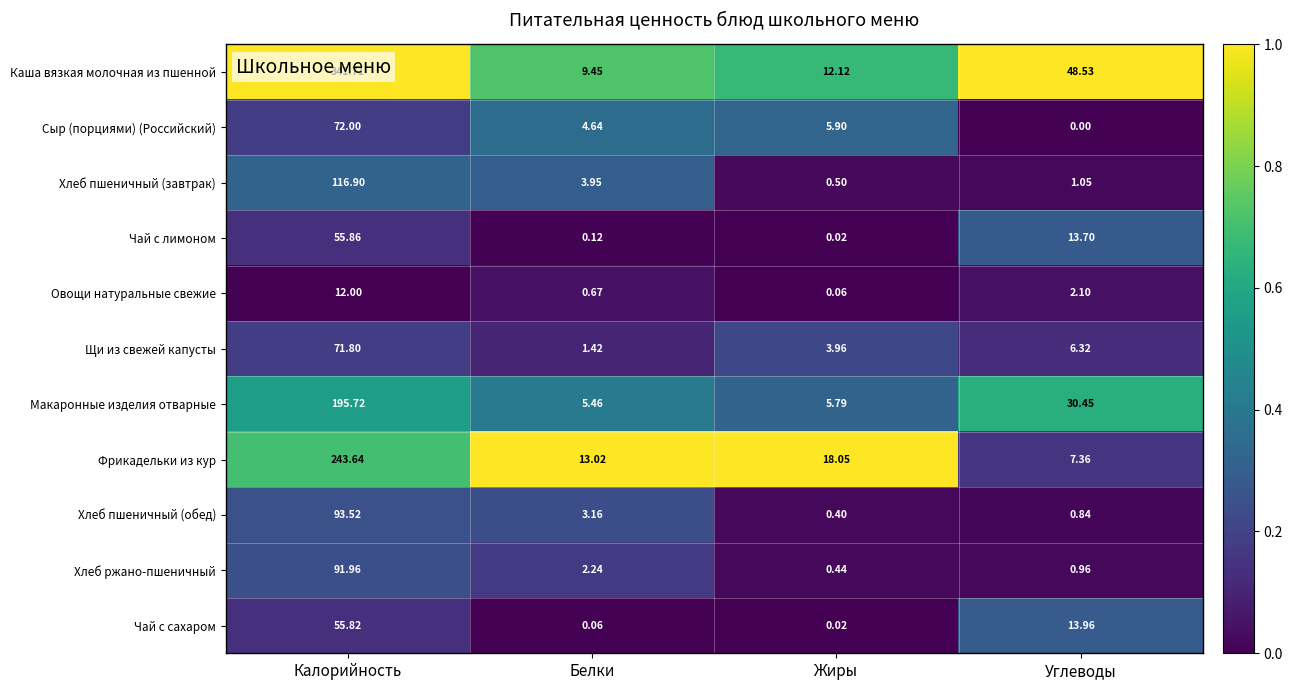

At which label does Сыр (порциями) (Российский) first exceed 5?

Калорийность